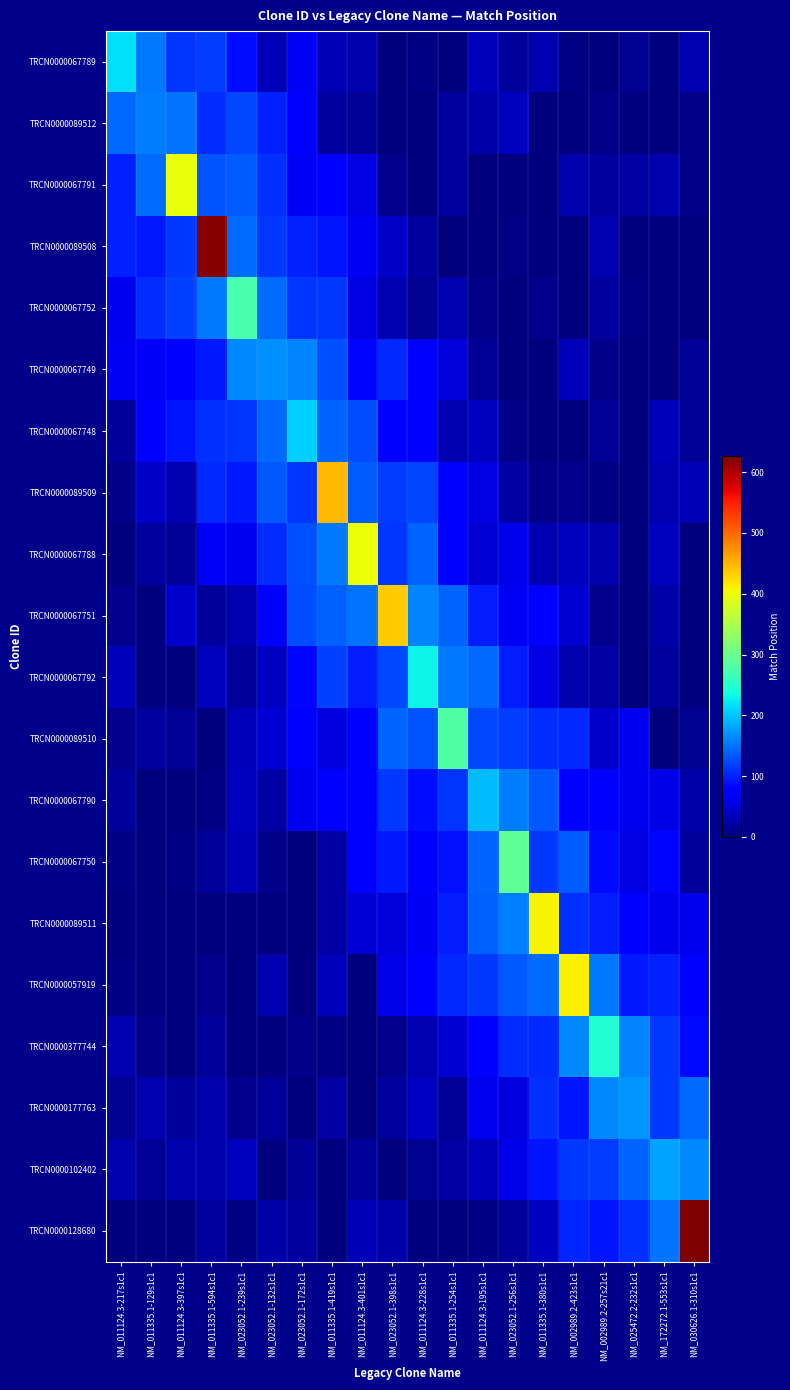

At which category does the chart reach its peak across all series?

NM_030626.1-310s1c1